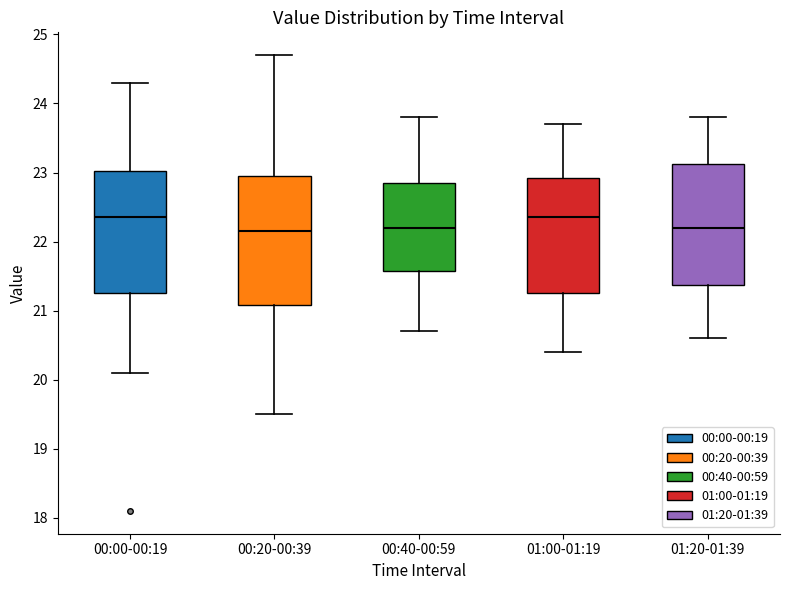

Reading left to right, read every box against the y-axis: the position of its median line, the range the box covers, and the ends of its whiskers. The values are not printed on the chart, so give them approximately, as read against the axis.

00:00-00:19: median 22.4, box 21.3 to 23.0, whiskers 20.1 to 24.3
00:20-00:39: median 22.2, box 21.1 to 23.0, whiskers 19.5 to 24.7
00:40-00:59: median 22.2, box 21.6 to 22.9, whiskers 20.7 to 23.8
01:00-01:19: median 22.4, box 21.3 to 22.9, whiskers 20.4 to 23.7
01:20-01:39: median 22.2, box 21.4 to 23.1, whiskers 20.6 to 23.8